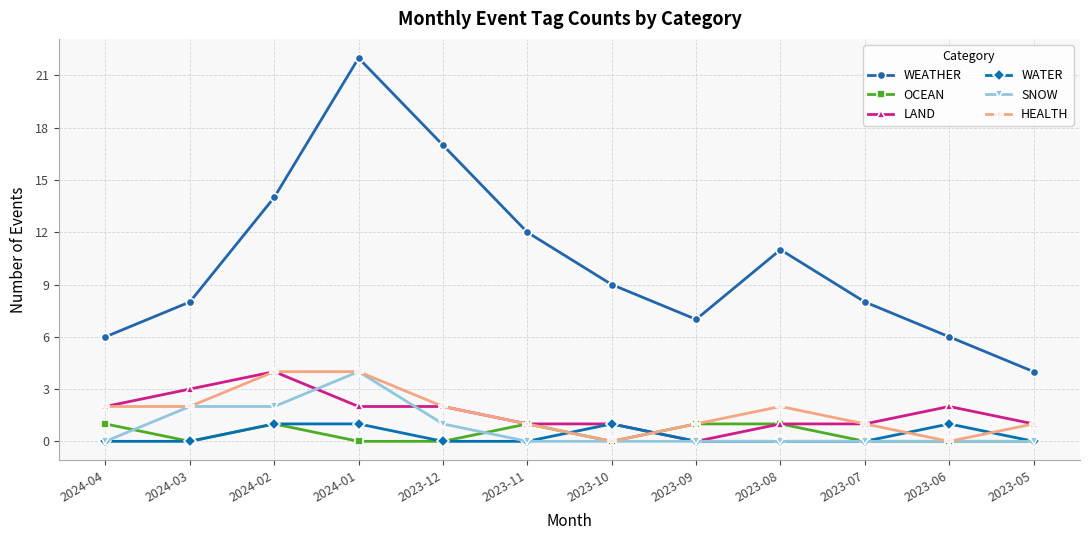

In WEATHER, how many points are higher than both neighbors (excluding endpoints)?

2